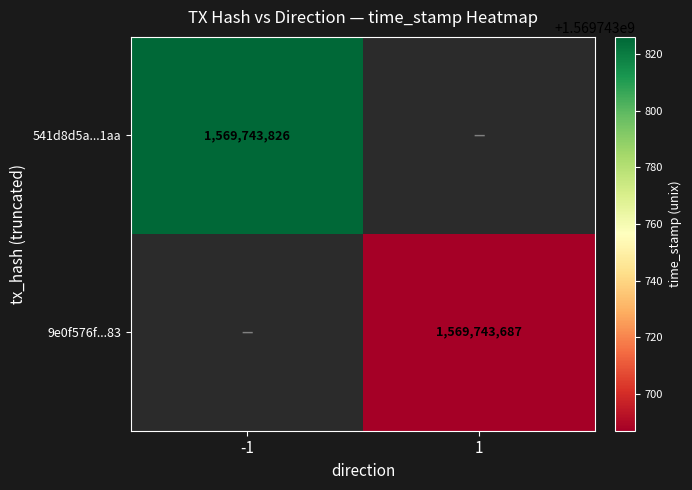

At which label is 541d8d5a992292da1ec6c99fe7b9e8a161ca1aa closest to 784871913?

-1